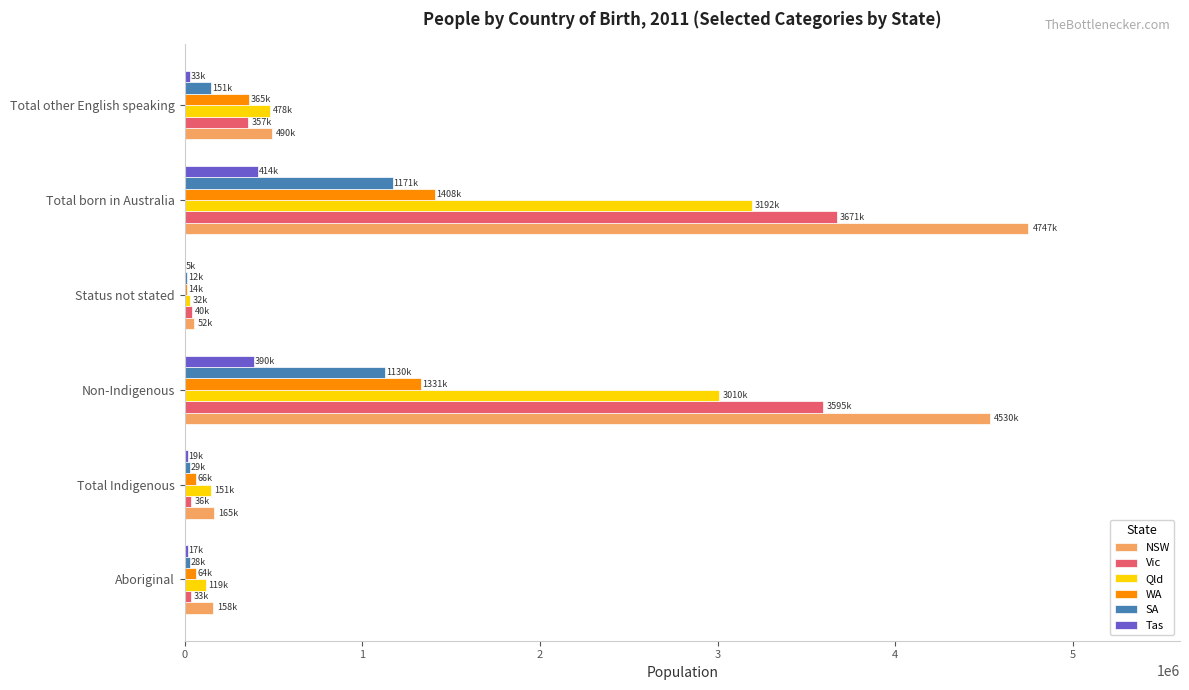

How many categories are shown in the chart?

6